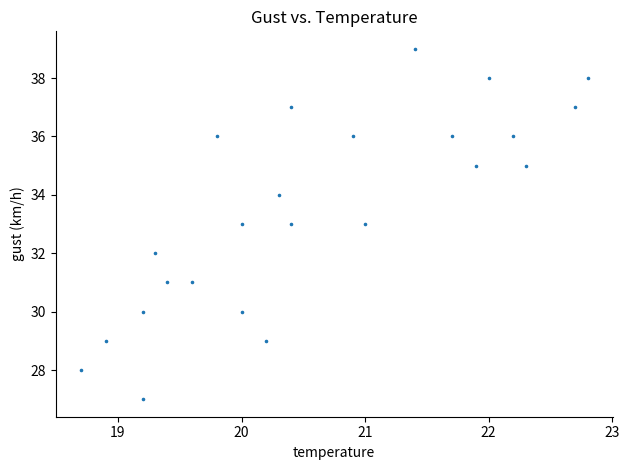

What is the range of Y values (max minus min)?

12